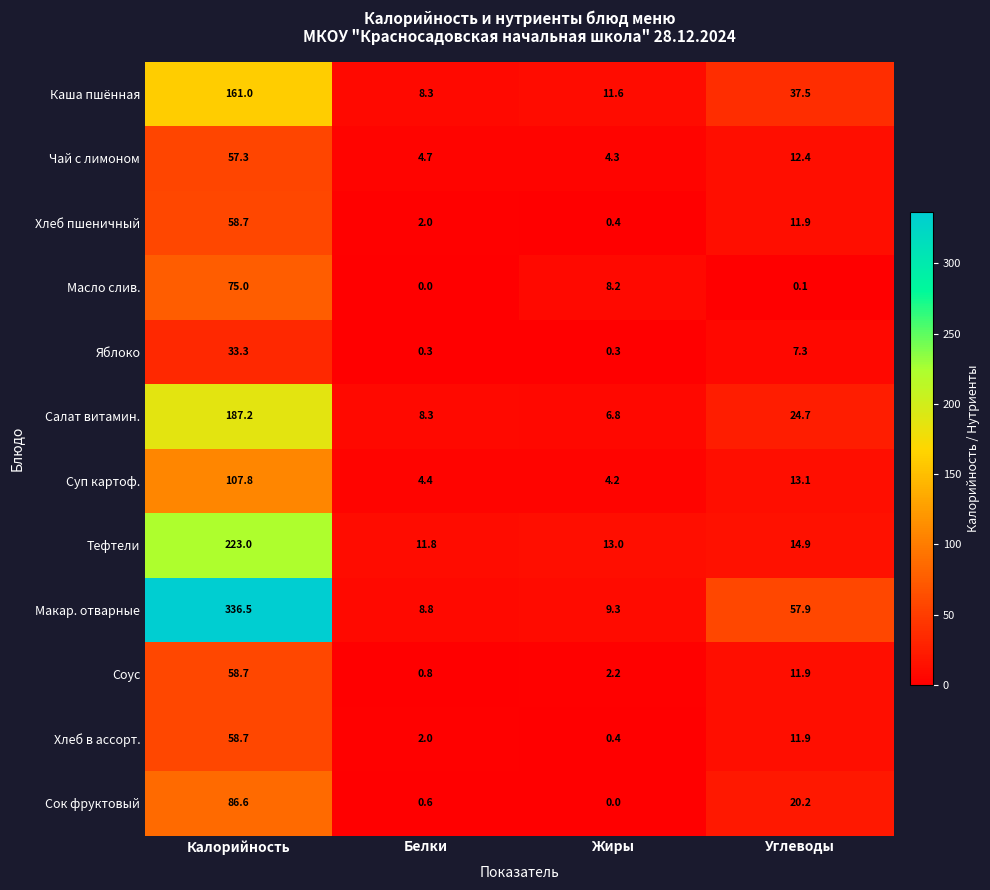

What is the total value across all series at Углеводы?

223.8